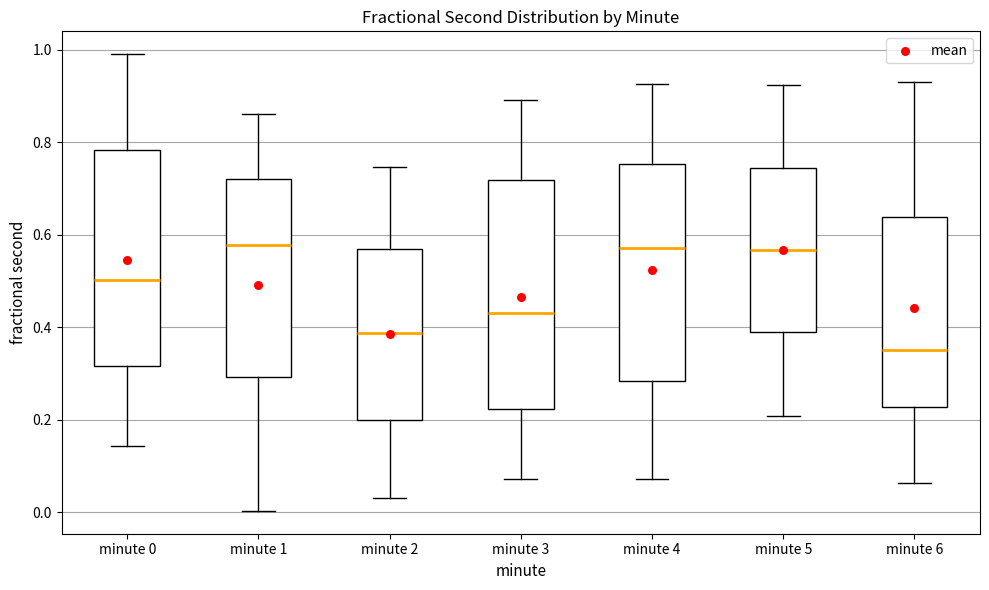

Where does the lower whisker of the box for minute 3 end on the y-axis? The values are not printed on the chart, so give them approximately, as read against the axis.

0.08